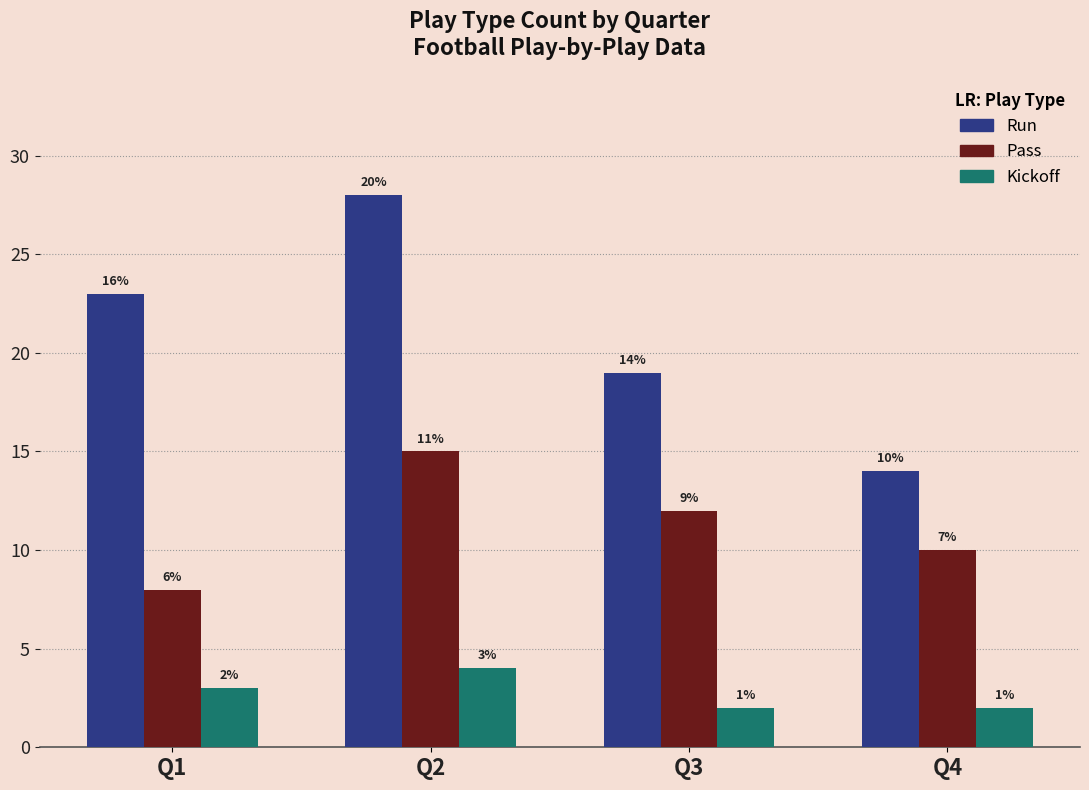

Reading left to right, what are all the values shown in this chart?

run: 23	28	19	14
pass: 8	15	12	10
kickoff: 3	4	2	2